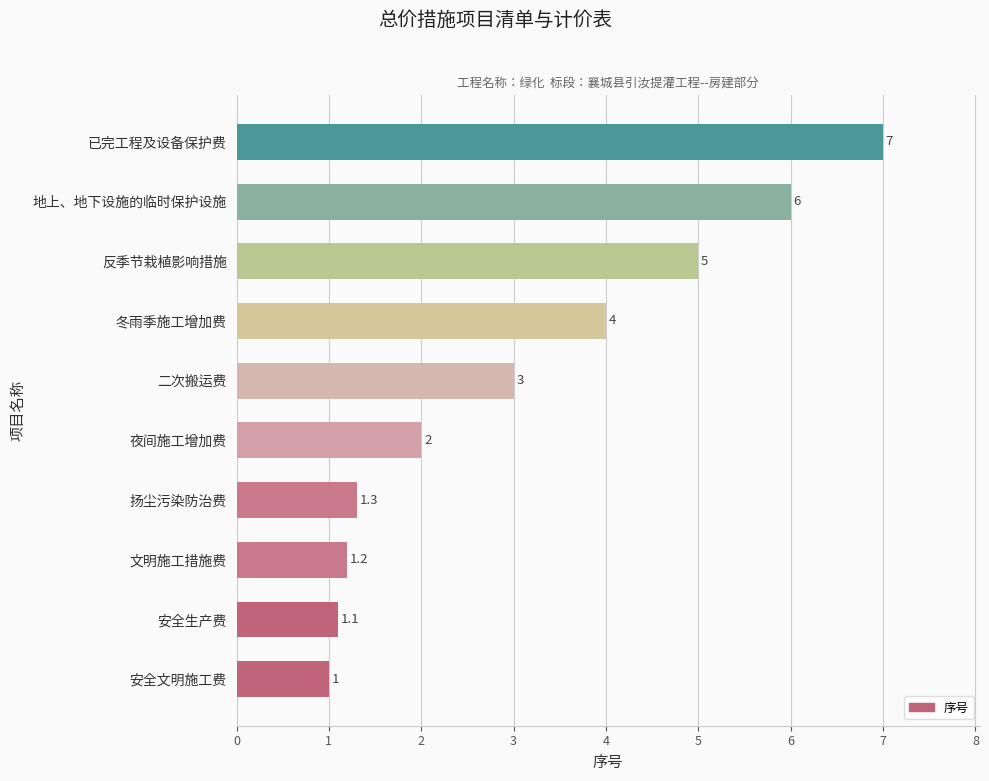

Which has a higher value, 二次搬运费 or 冬雨季施工增加费?

冬雨季施工增加费